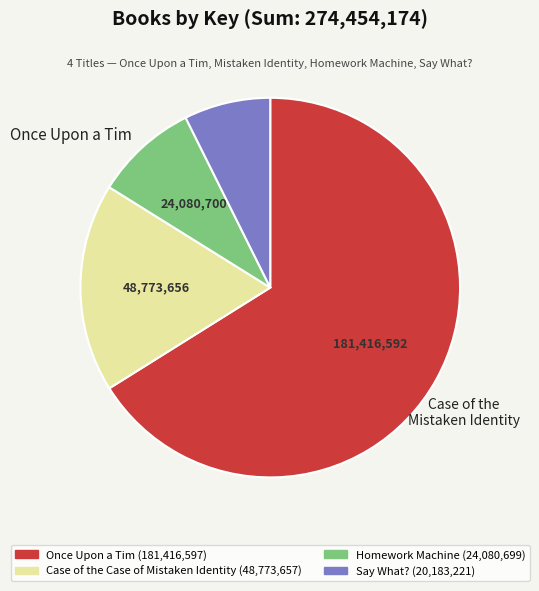

The Once Upon a Tim slice represents 66% of the pie. True or false?

True